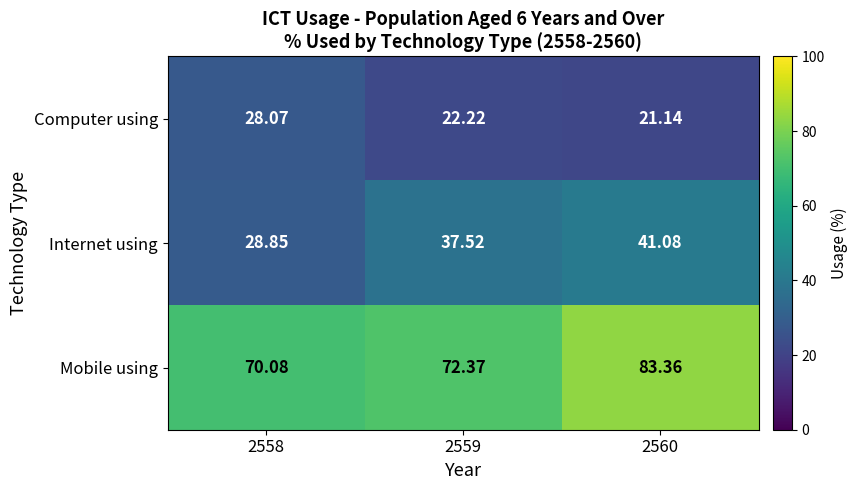

Which series has the largest total across all categories?

Mobile using